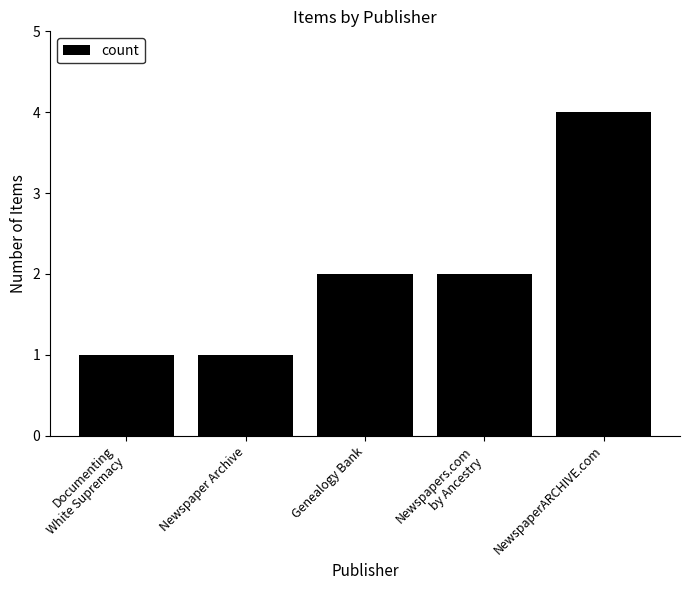

Does the chart contain stacked bars?

No